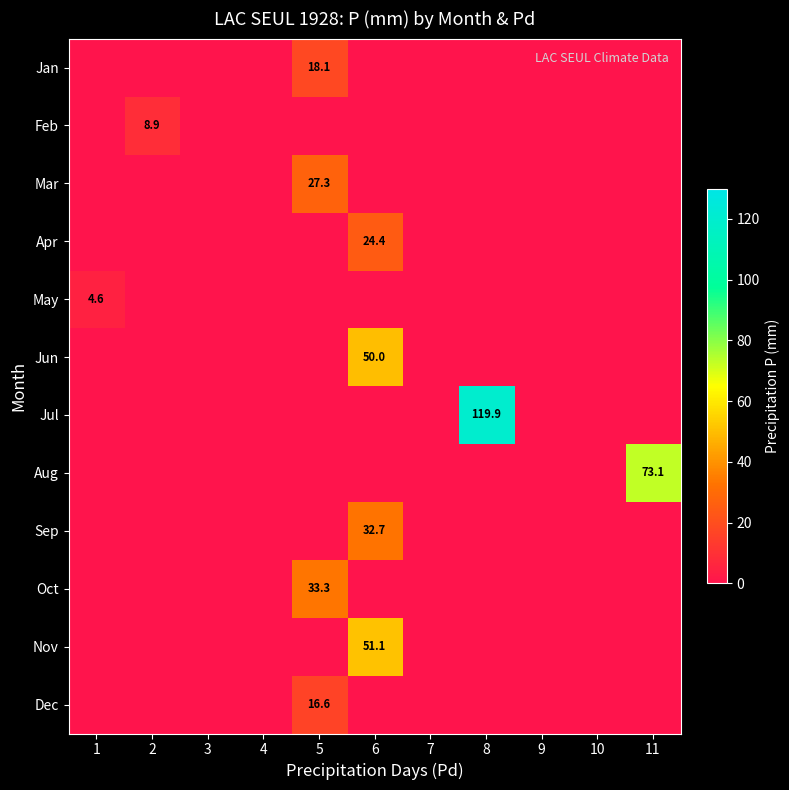

Which category has the lowest value in the Jan series?

1